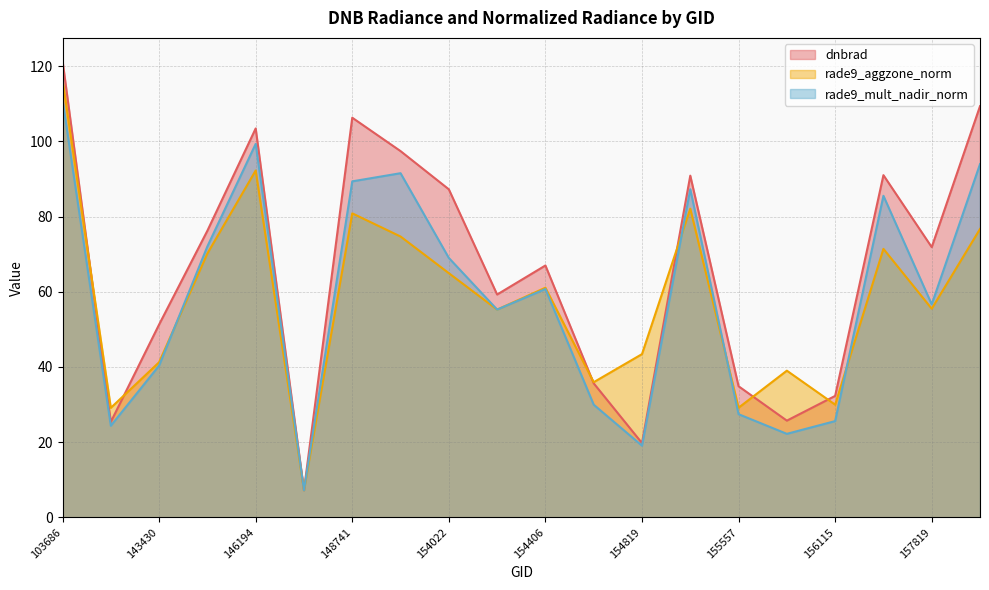

True or false: dnbrad and rade9_mult_nadir_norm cross at least once.

False